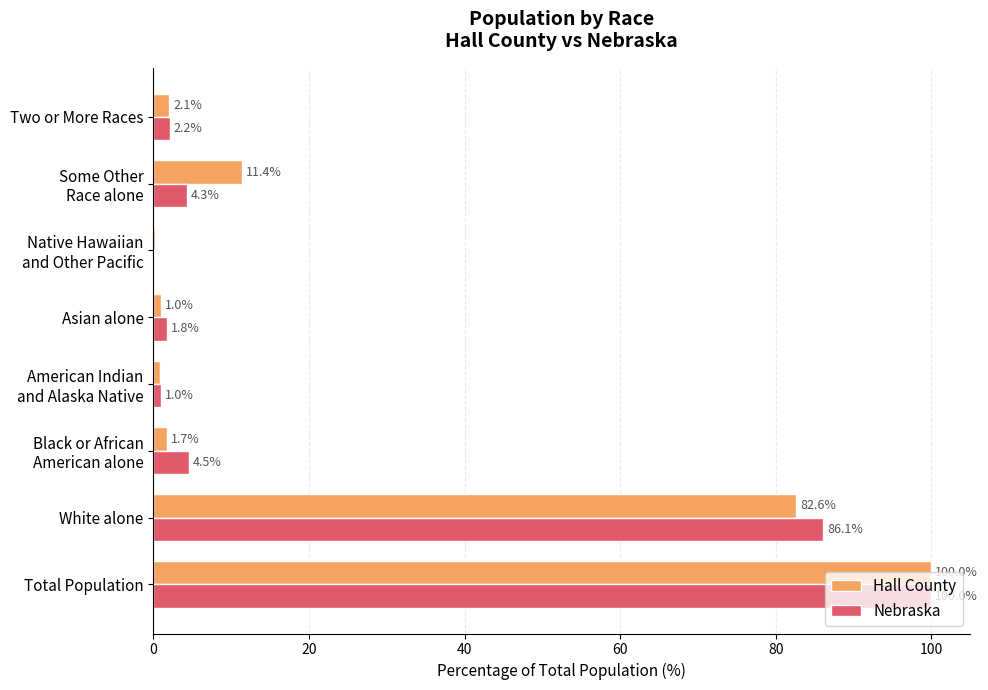

What value does the Hall County series have at Total Population?

100.0